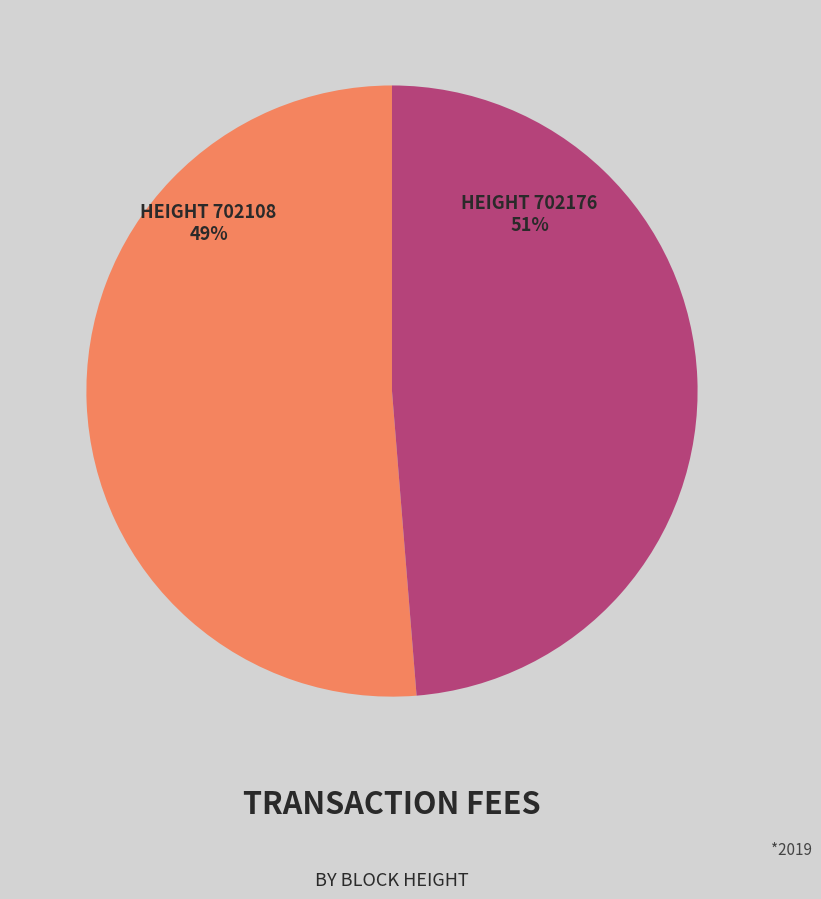

What is the total percentage of 702176 and 702108?

100.0%